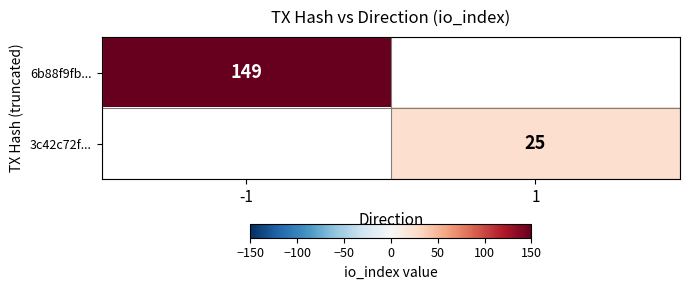

The value of 3c42c72f... at 1 is 14. True or false?

False